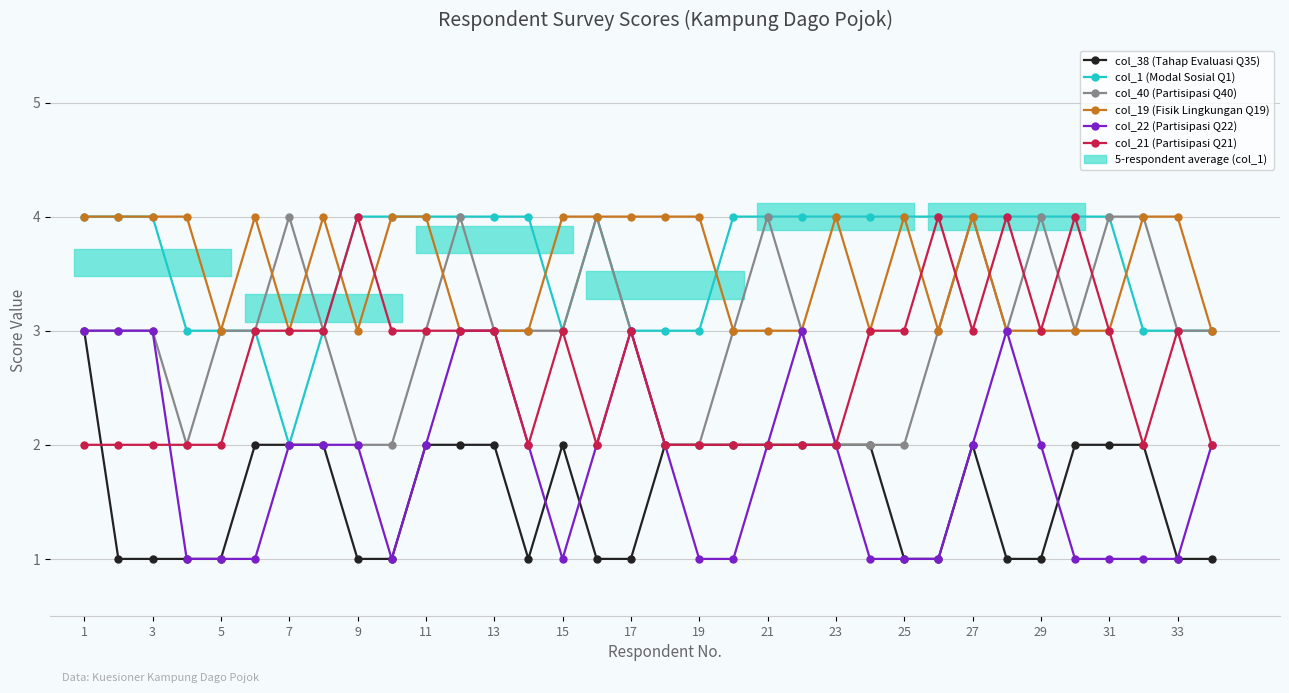

List the series in order of their peak value, highest first.

col_1 (Modal Sosial Q1), col_40 (Partisipasi Q40), col_19 (Fisik Lingkungan Q19), col_21 (Partisipasi Q21), col_38 (Tahap Evaluasi Q35), col_22 (Partisipasi Q22)